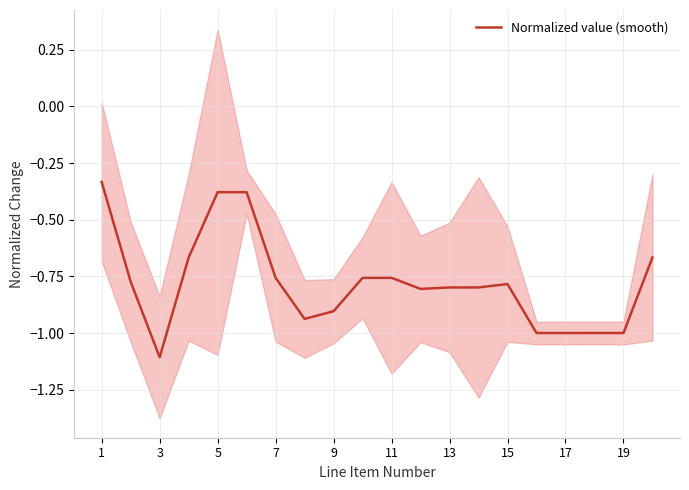

At which label is the value closest to 0?

1